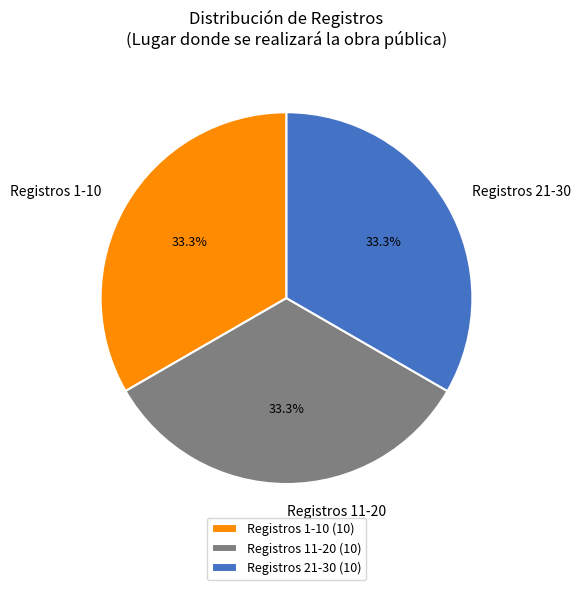

Is there a majority slice in this chart?

No